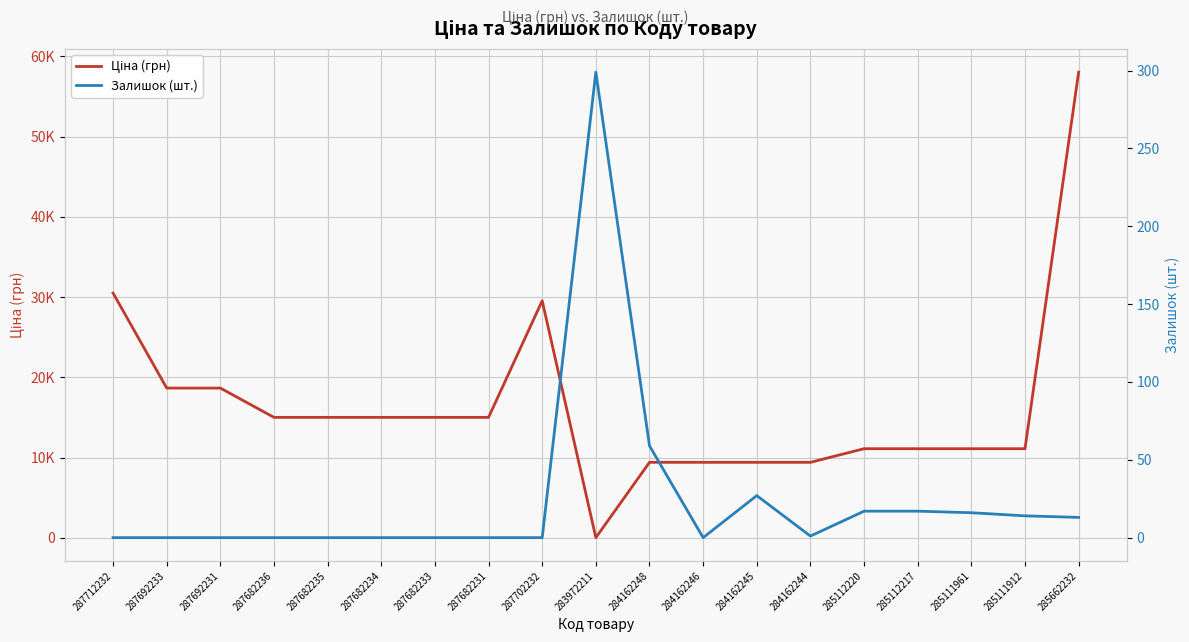

What is the average value of the Ціна (грн) series?

16457.4